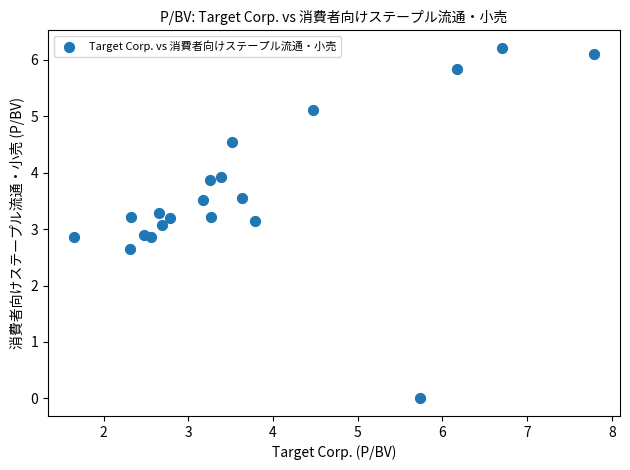

What is the range of Y values (max minus min)?

6.2